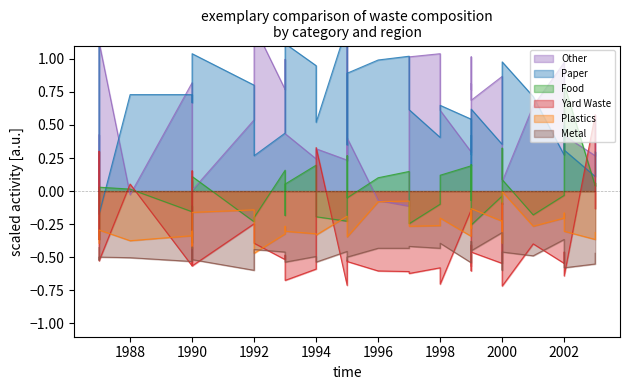

The Paper series shows 0.2 at 2000. True or false?

False